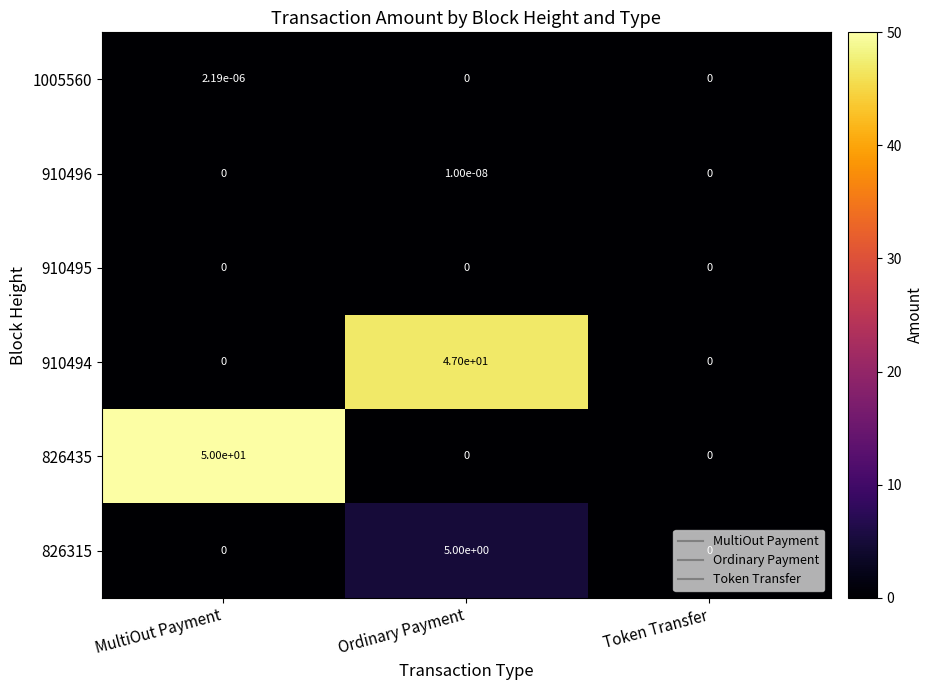

Which series has the largest total across all categories?

826435